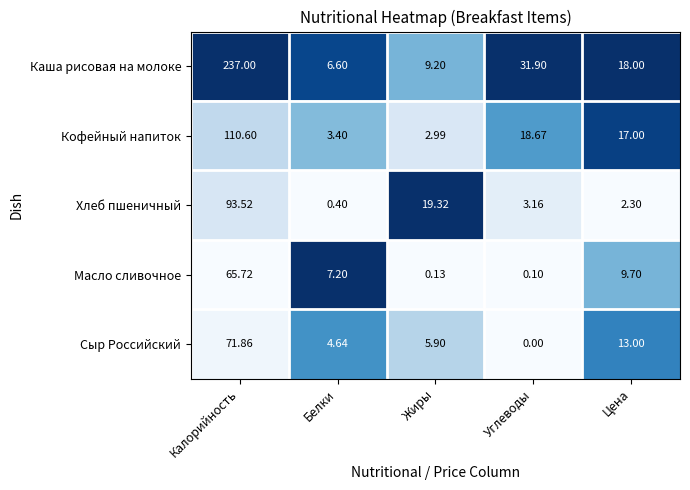

What is the spread (max minus min) of values at Белки?

6.8